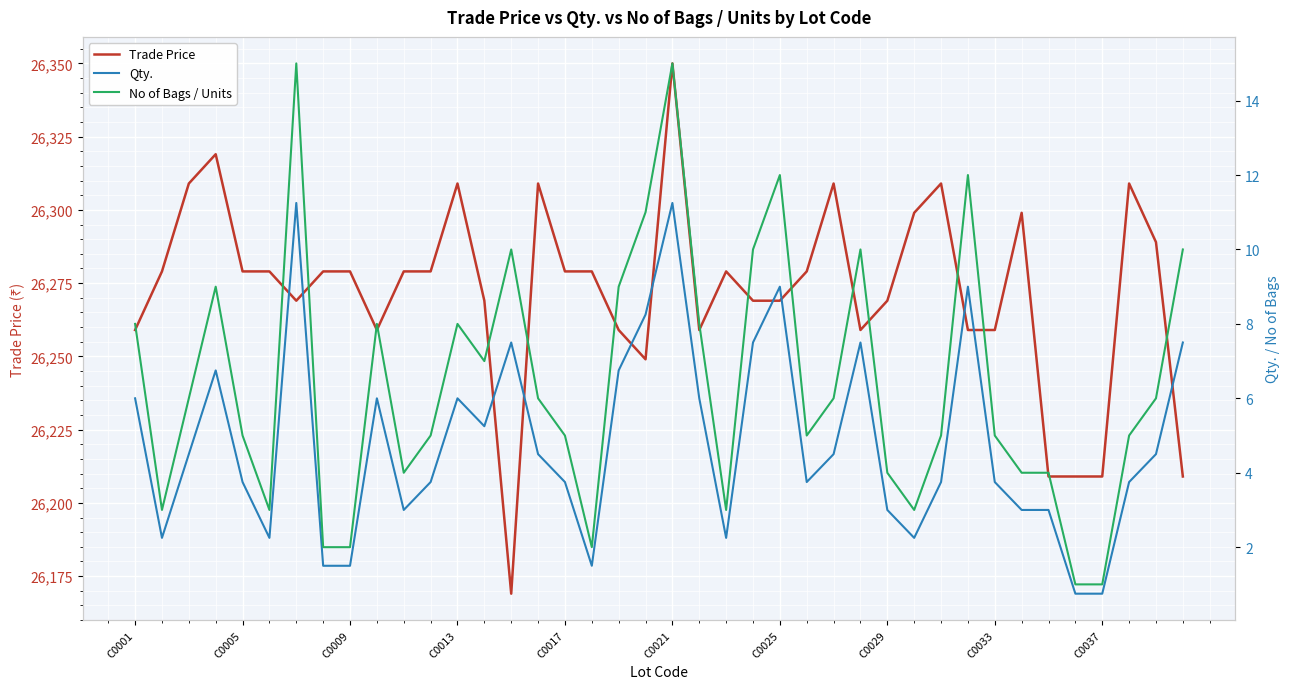

How many lines are shown in the chart?

3